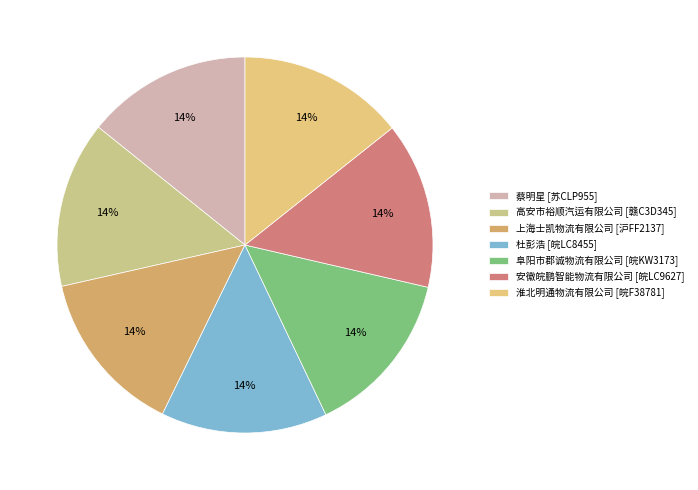

How many segments does this pie chart have?

7